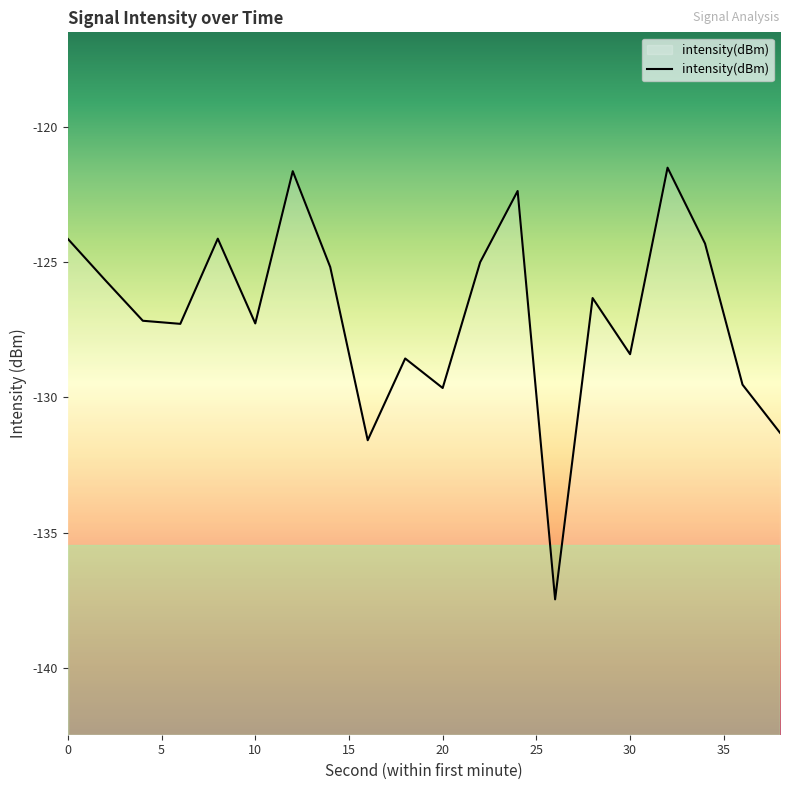

What is the sum of the values at 32 and 26?

-259.0